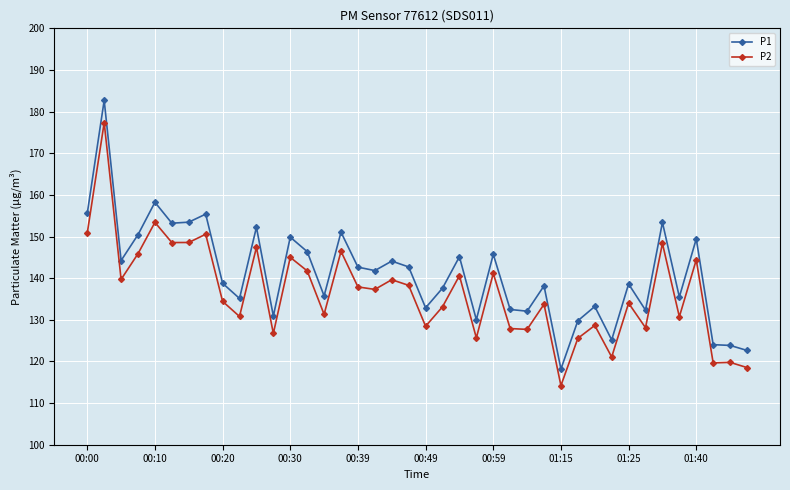

What is the difference between the second highest and minimum values in the P2 series?

39.2